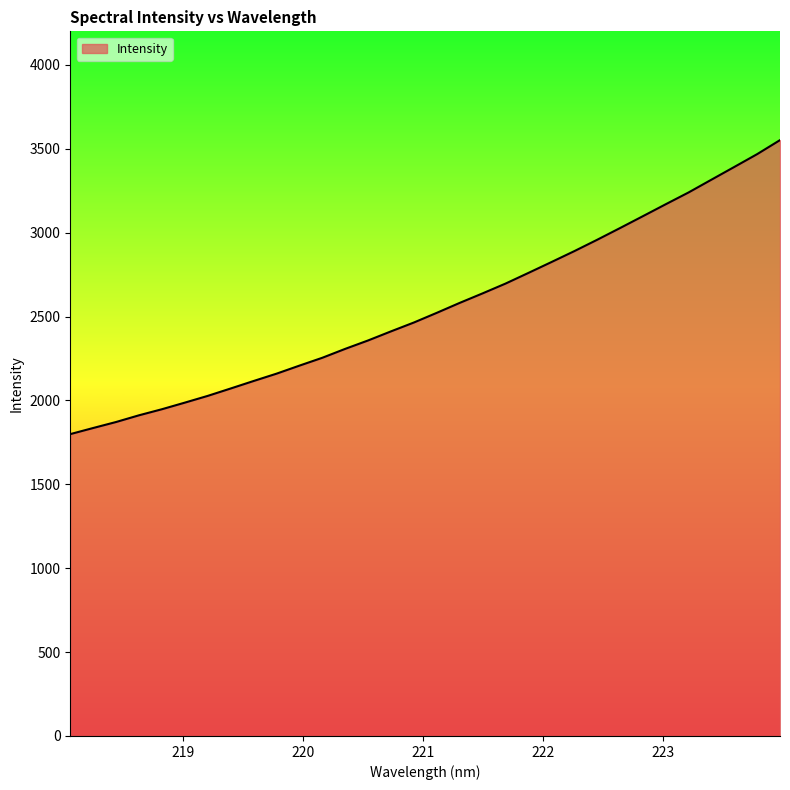

Reading right to left, transcribe all the data shown in this chart.

3551.6	3468.0	3391.6	3315.7	3239.5	3169.2	3097.8	3027.0	2957.2	2889.4	2824.3	2759.9	2696.3	2638.1	2581.4	2522.2	2464.5	2411.7	2357.6	2307.4	2254.3	2207.4	2159.5	2115.8	2071.2	2027.2	1987.0	1947.6	1911.5	1871.5	1835.7	1799.3